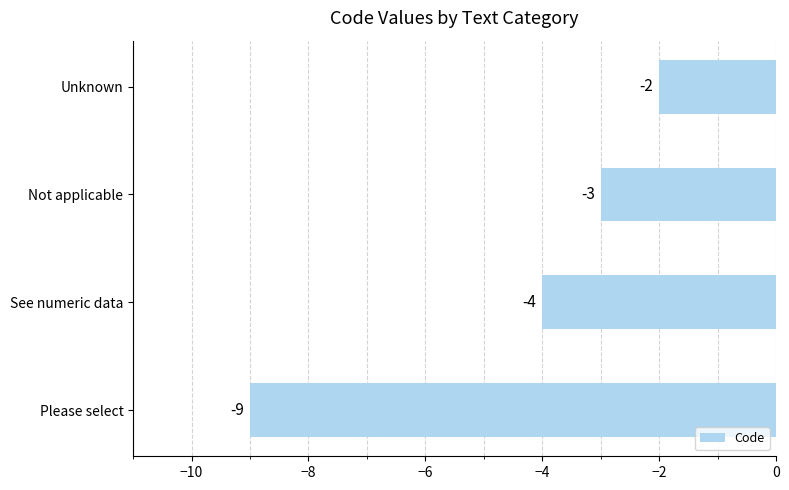

What is the sum of all values?

-18